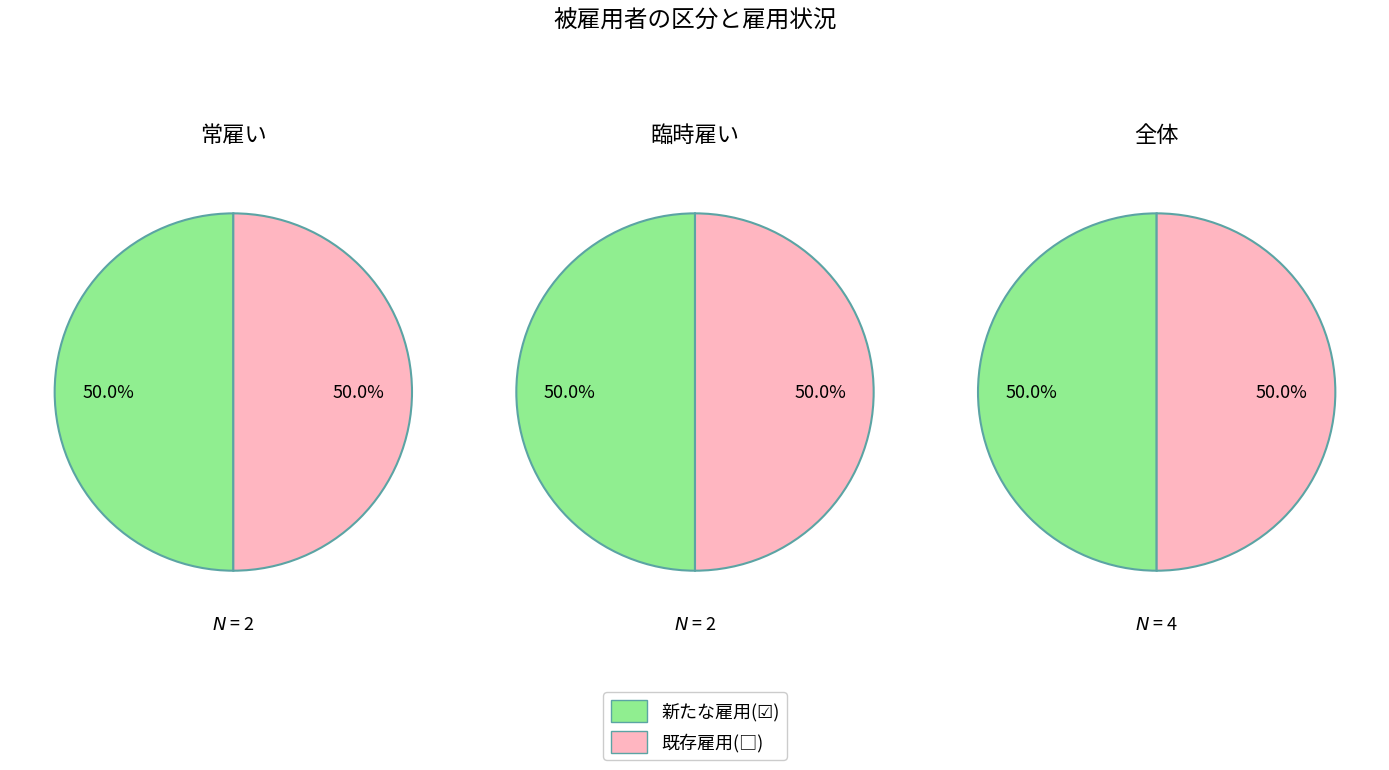

Rank the series by their maximum value, from highest to lowest.

常雇い, 臨時雇い